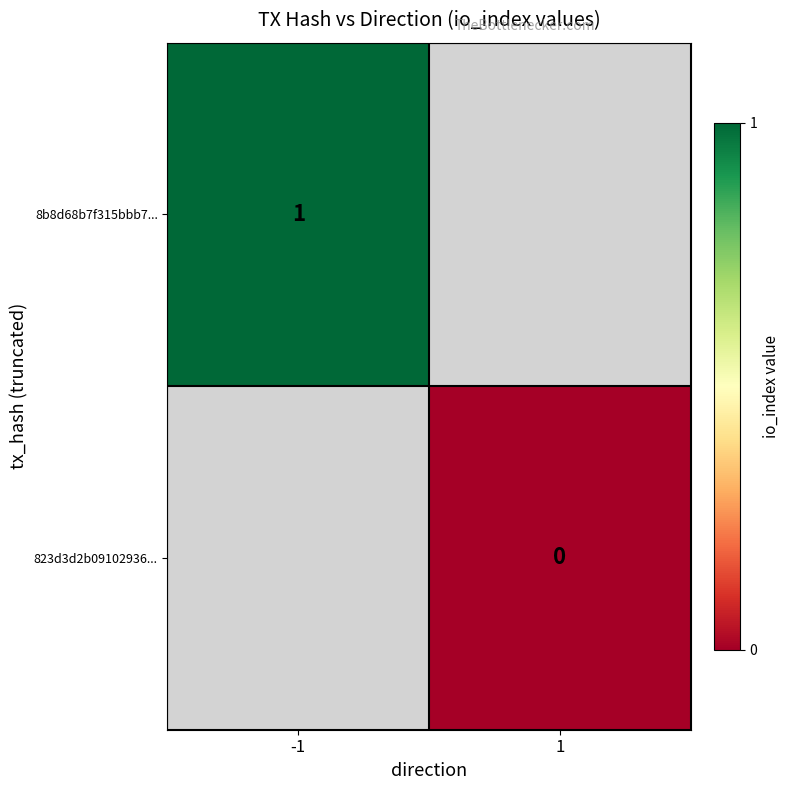

The value of 8b8d68b7f315bbb7... at -1 is 1. True or false?

True